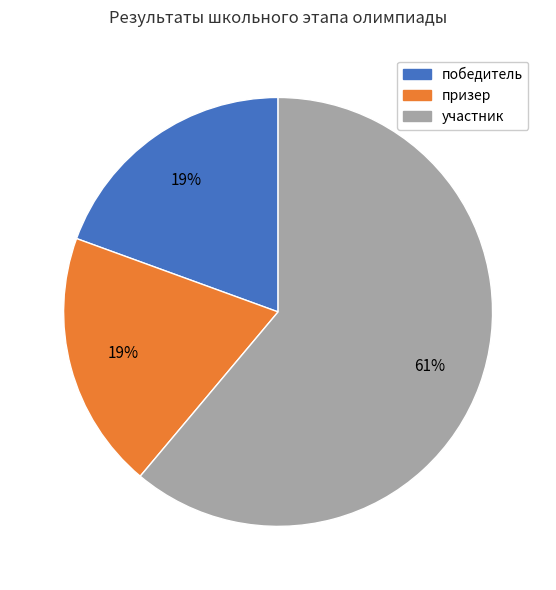

Is the sum of победитель and участник greater than half?

Yes